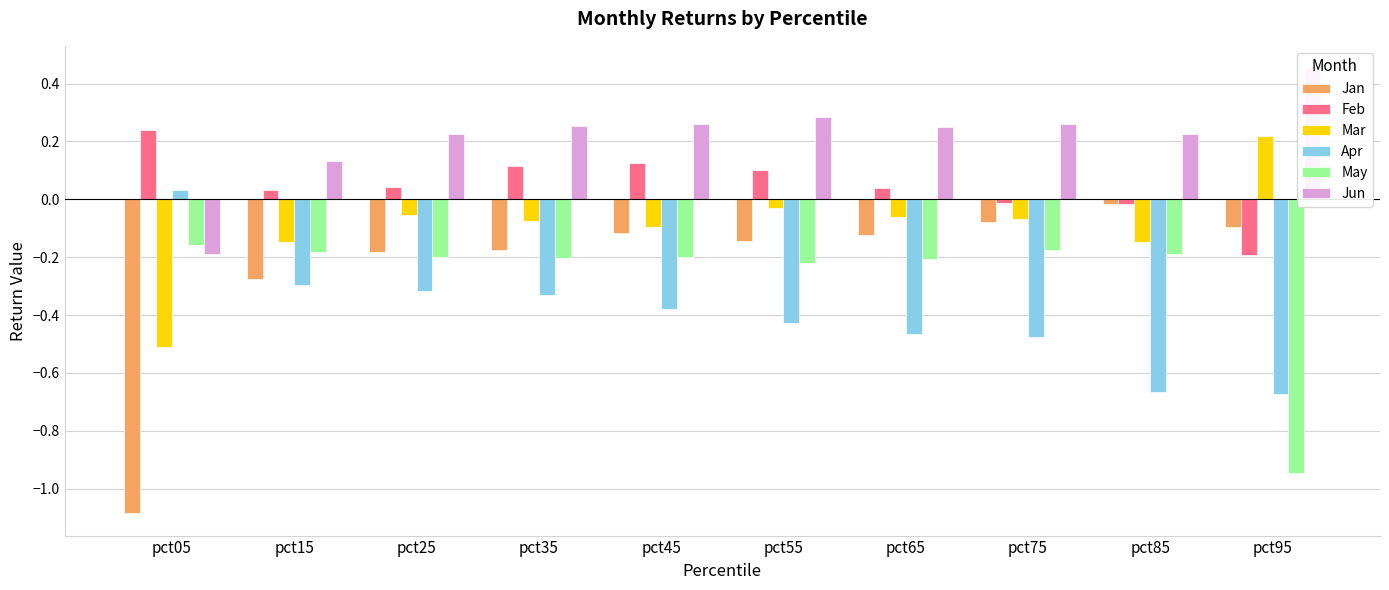

What is the difference between the Feb values at pct95 and pct65?

0.2